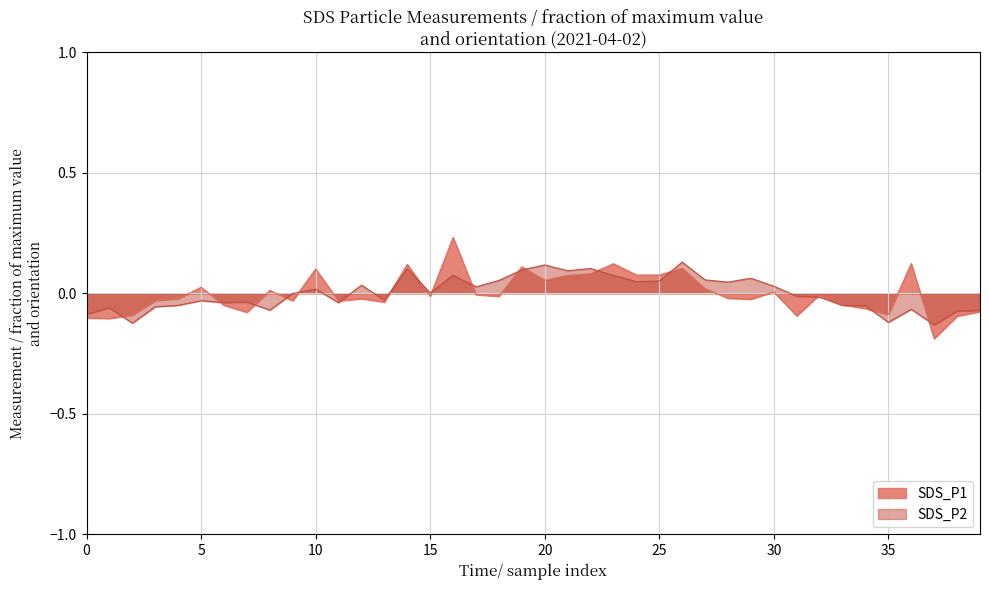

How many data points in SDS_P1 are above 0?

16